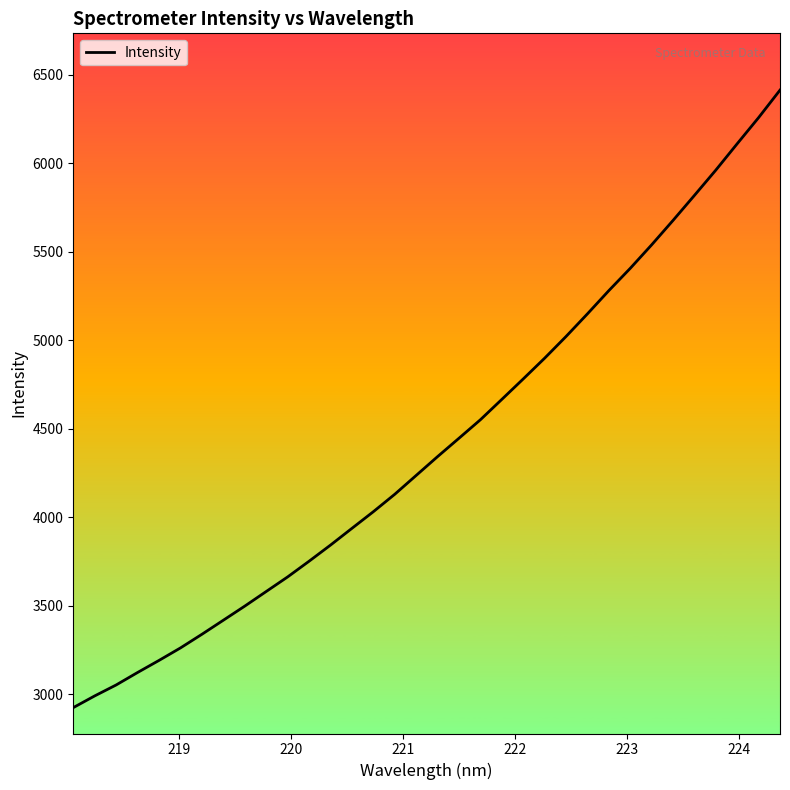

What is the smallest value displayed?

2924.6